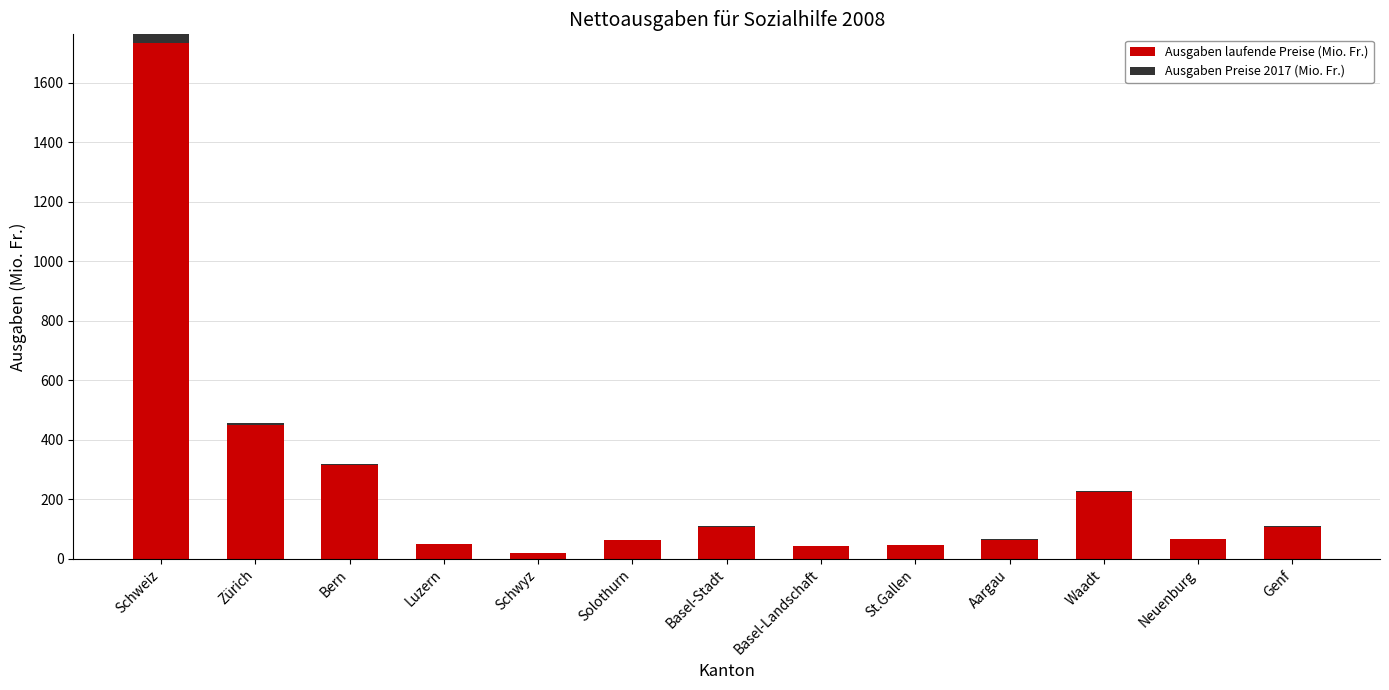

The Ausgaben Preise 2017 (Mio. Fr.) series shows -2.5 at Basel-Stadt. True or false?

False